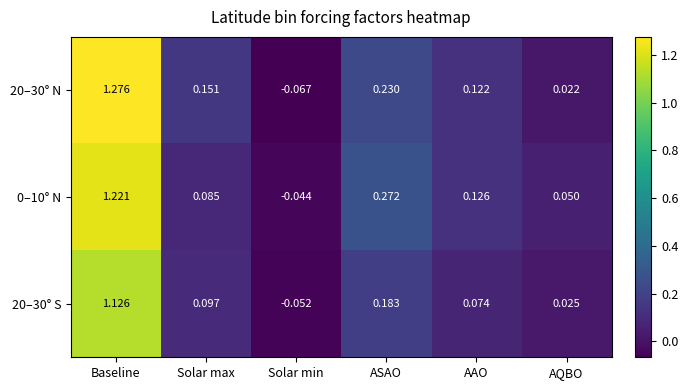

Where is 20–30° S nearest to the value 0?

AQBO